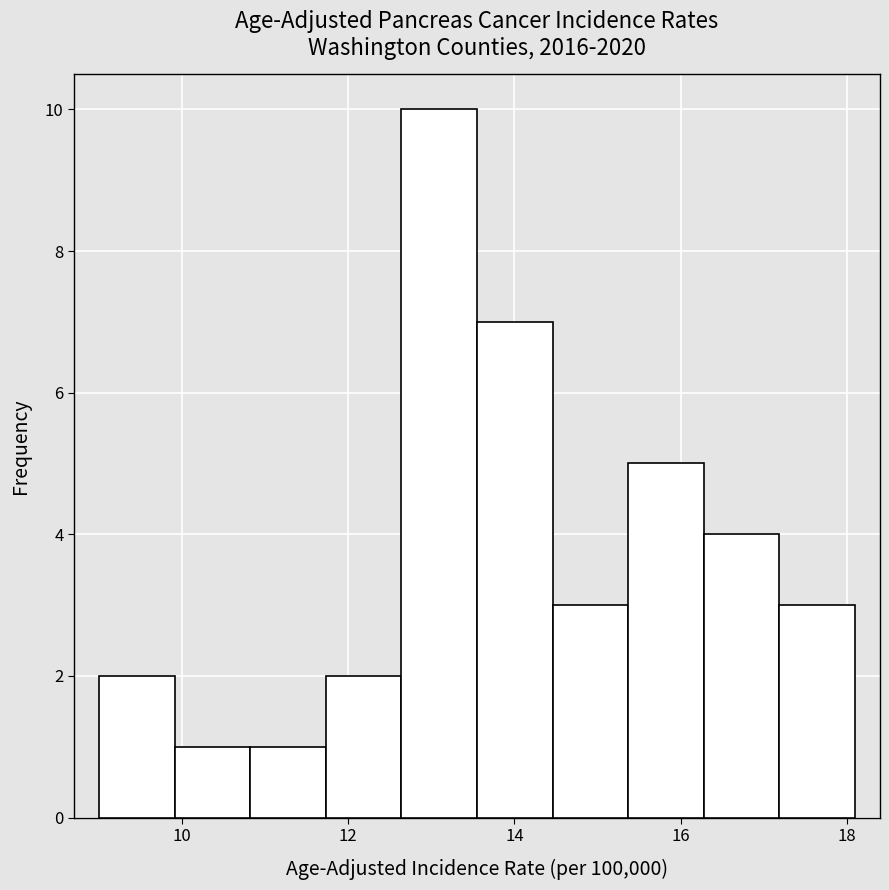

Which range on the x-axis has the tallest bar?

12.6 to 13.6